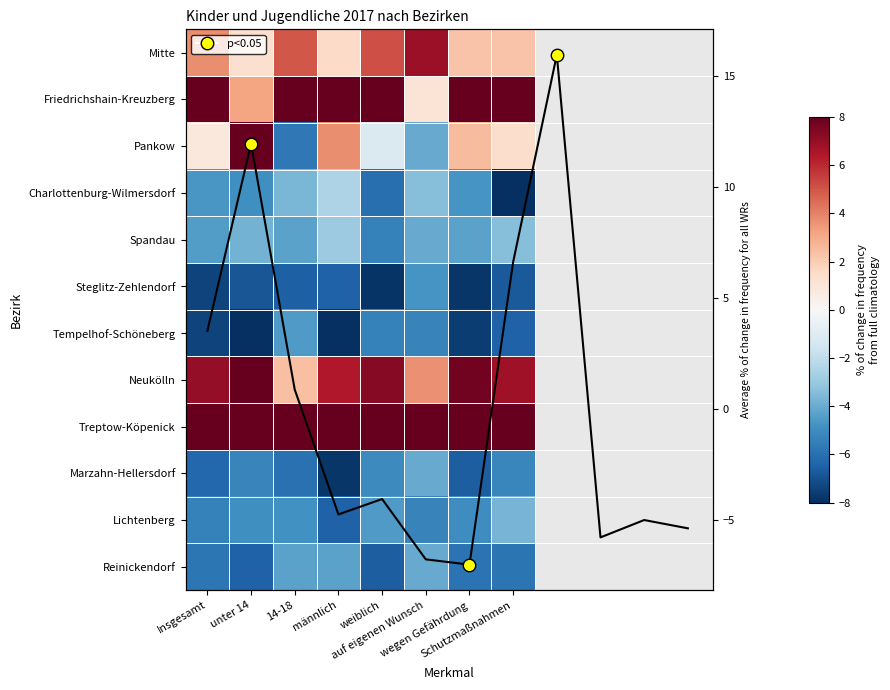

Which series has the largest total across all categories?

Treptow-Köpenick